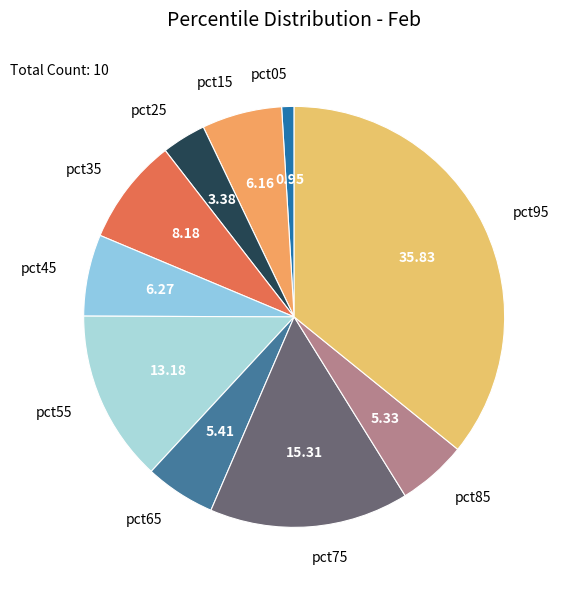

Is the sum of pct75 and pct45 greater than half?

No